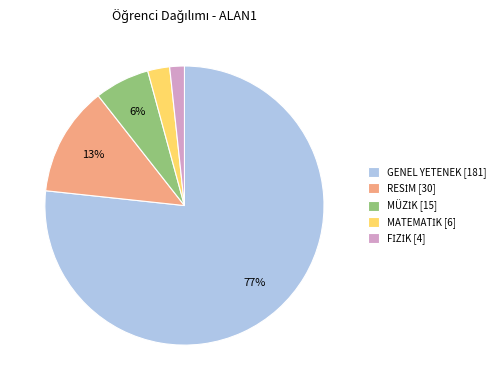

To the nearest percent, what is the average slice percentage?

20%